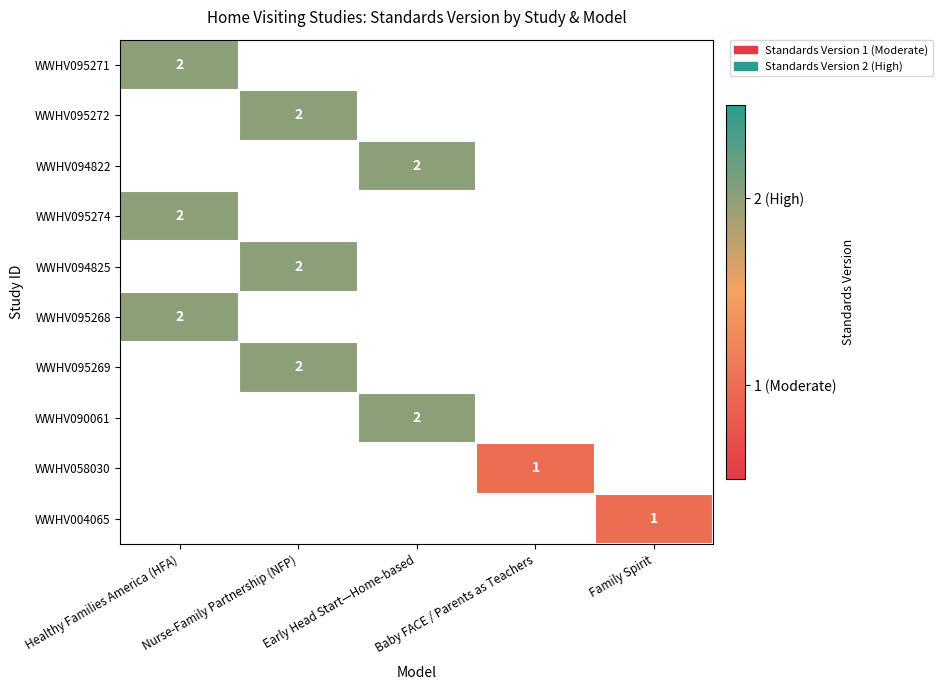

Is it true that WWHV095272 equals 3 at Nurse-Family Partnership (NFP)?

False